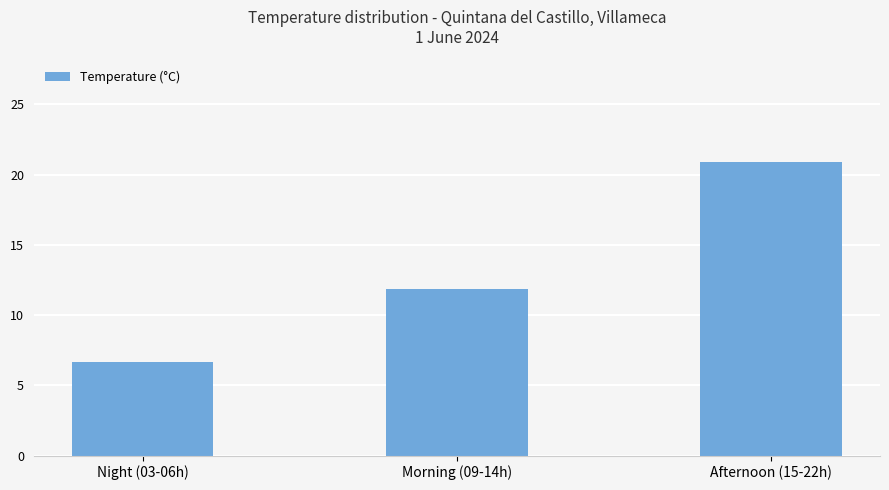

Reading left to right, what are all the values shown in this chart?

6.6	11.9	20.9